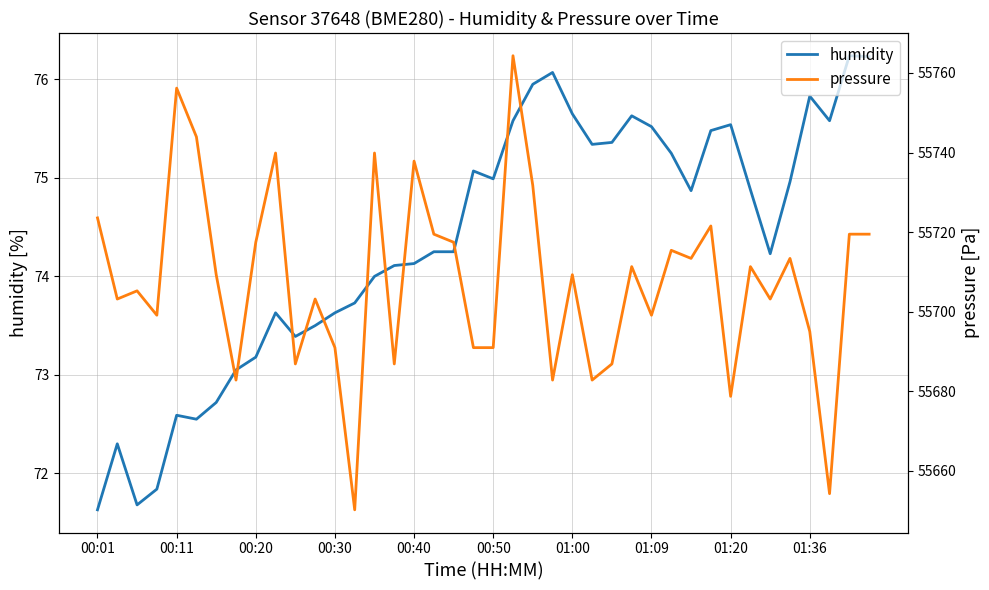

What is the difference between the maximum and minimum values in the humidity series?

4.6